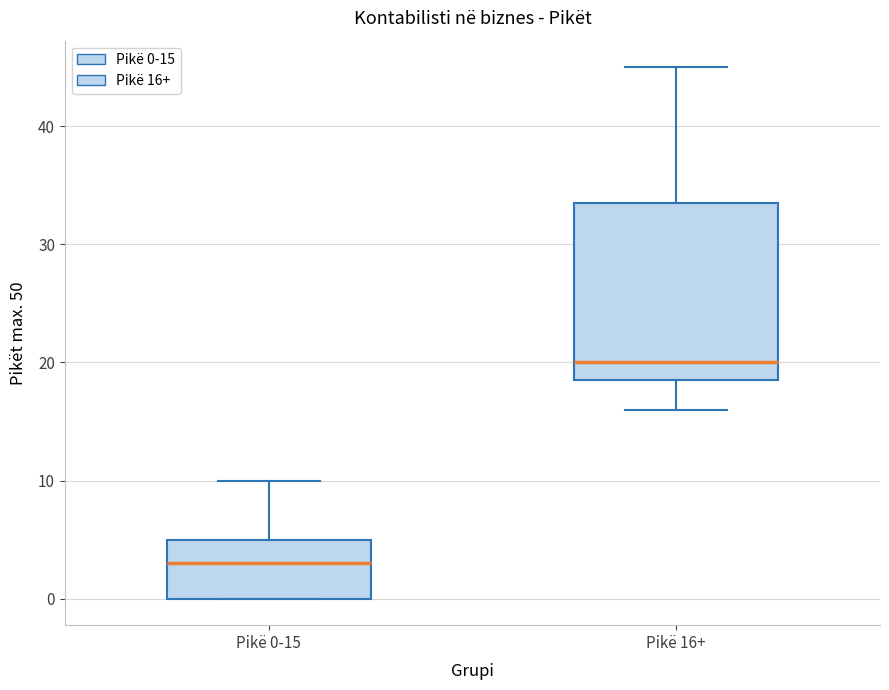

Reading left to right, read every box against the y-axis: the position of its median line, the range the box covers, and the ends of its whiskers. The values are not printed on the chart, so give them approximately, as read against the axis.

Pikë 0-15: median 3, box 0 to 5, whiskers 0 to 10
Pikë 16+: median 20, box 19 to 34, whiskers 16 to 45